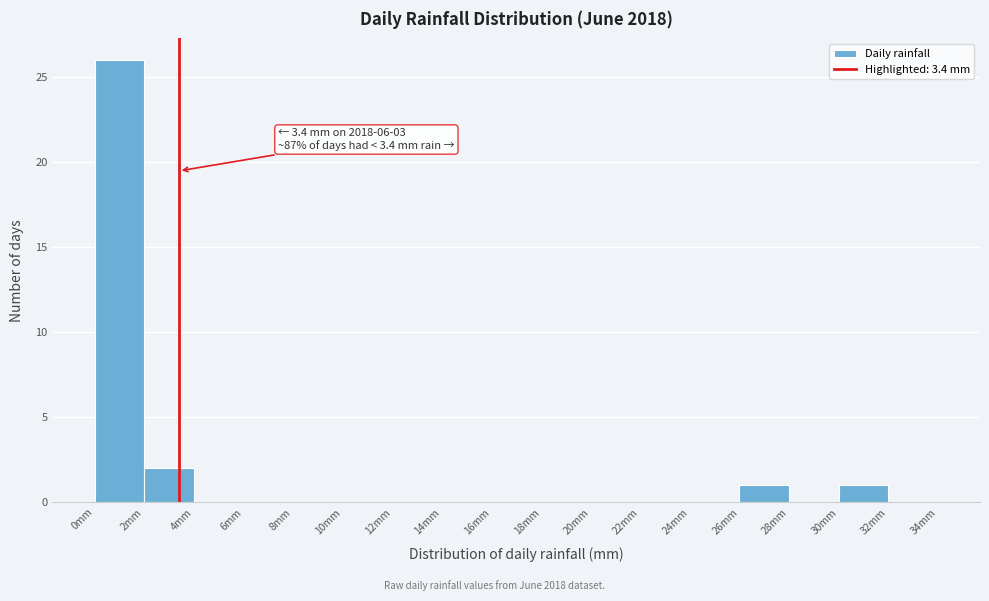

Over which range of the x-axis is the bar tallest?

0 to 2